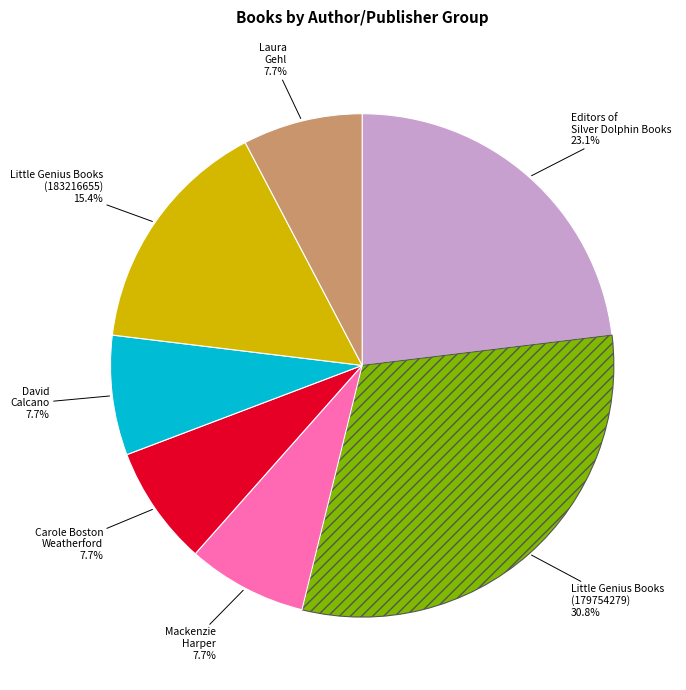

Is there a majority slice in this chart?

No